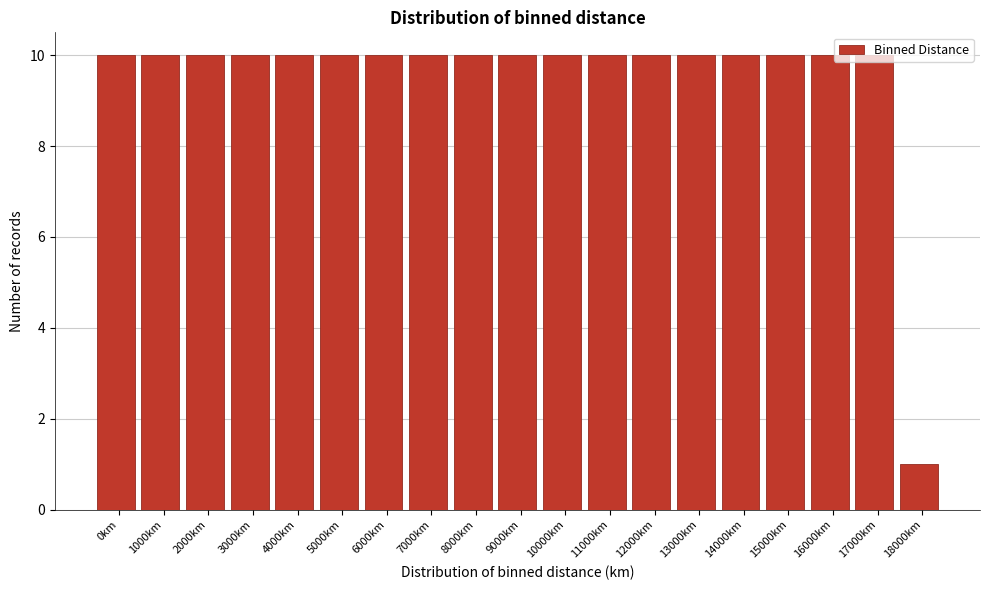

Is it true that the value at 7000km is 6?

False